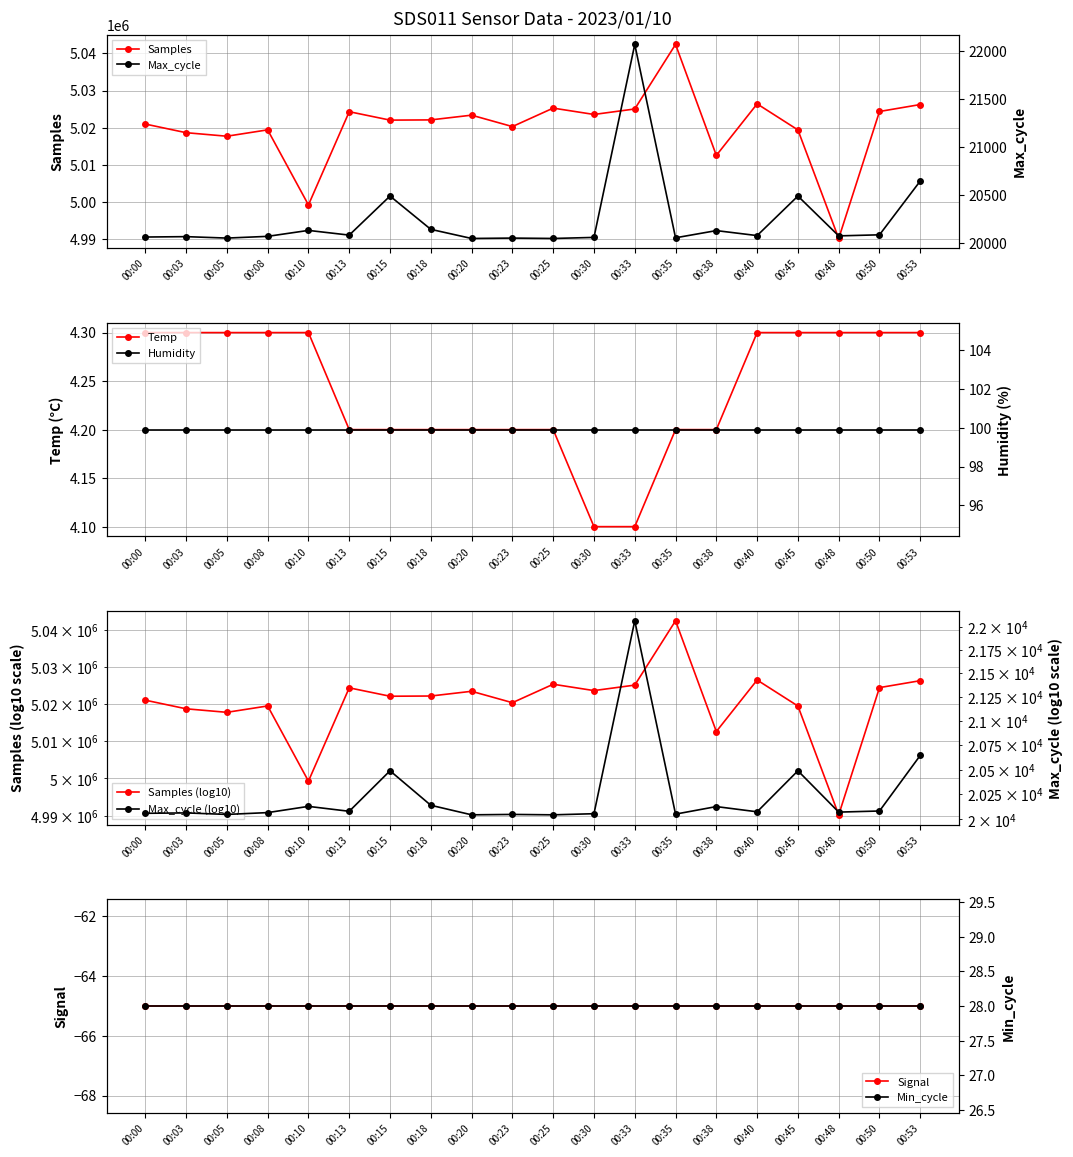

Where does the Samples series first go above 5022127?

00:13